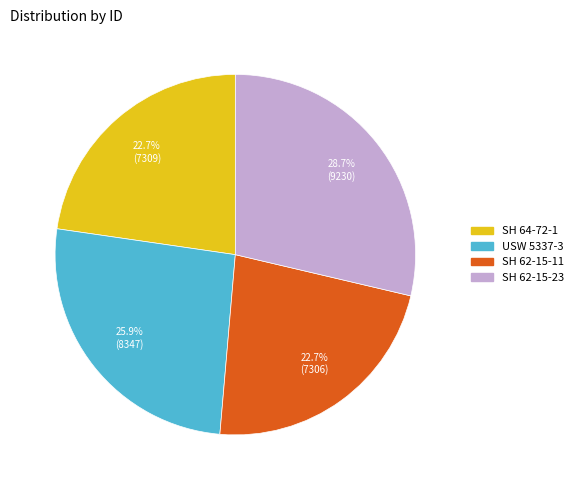

Between SH 62-15-23 and SH 62-15-11, which is larger?

SH 62-15-23